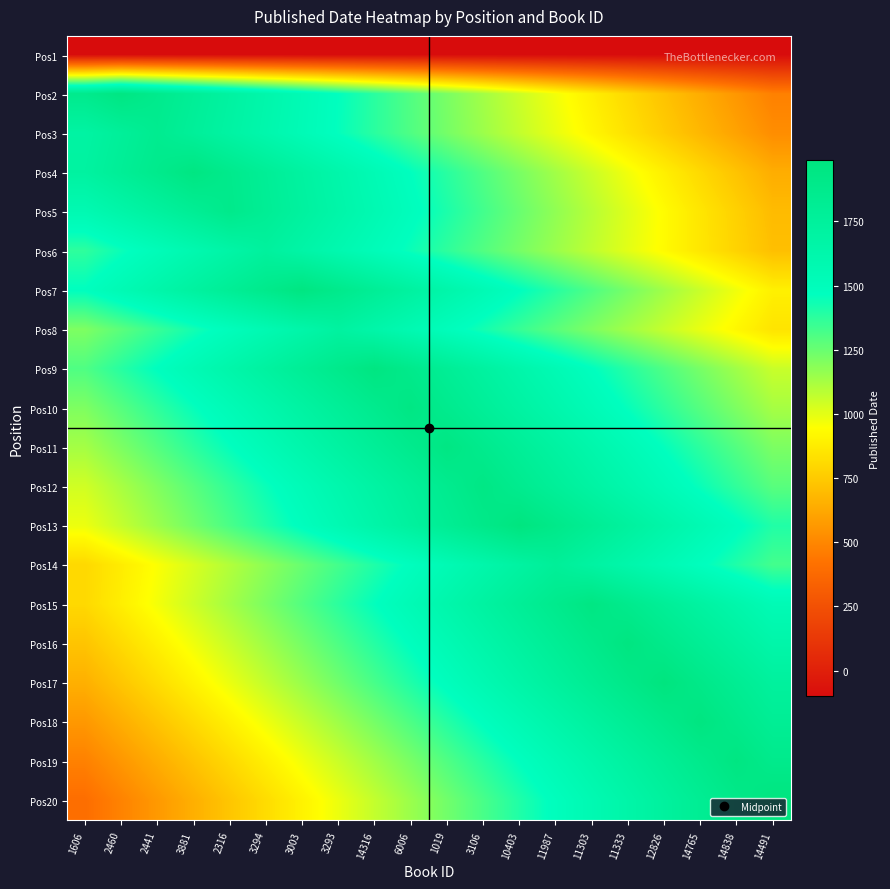

Reading left to right, extract all data points from this chart.

Pos1: 1606=-100.0	2460=-100.0	2441=-100.0	3881=-100.0	2316=-100.0	3294=-100.0	3003=-100.0	3293=-100.0	14316=-100.0	6006=-100.0	1019=-100.0	3106=-100.0	10403=-100.0	11987=-100.0	11303=-100.0	11333=-100.0	12826=-100.0	14765=-100.0	14838=-100.0	14491=-100.0
Pos2: 1606=1875.7	2460=1958.0	2441=1875.7	3881=1793.4	2316=1711.0	3294=1628.7	3003=1546.4	3293=1464.1	14316=1381.8	6006=1299.4	1019=1217.1	3106=1134.8	10403=1052.5	11987=970.2	11303=887.8	11333=805.5	12826=723.2	14765=640.9	14838=558.6	14491=476.2
Pos3: 1606=1693.1	2460=1771.0	2441=1849.0	3881=1771.0	2316=1693.1	3294=1615.1	3003=1537.2	3293=1459.2	14316=1381.2	6006=1303.3	1019=1225.3	3106=1147.4	10403=1069.4	11987=991.4	11303=913.5	11333=835.5	12826=757.6	14765=679.6	14838=601.6	14491=523.7
Pos4: 1606=1712.8	2460=1795.2	2441=1877.6	3881=1960.0	2316=1877.6	3294=1795.2	3003=1712.8	3293=1630.4	14316=1548.0	6006=1465.6	1019=1383.2	3106=1300.8	10403=1218.4	11987=1136.0	11303=1053.6	11333=971.2	12826=888.8	14765=806.4	14838=724.0	14491=641.6
Pos5: 1606=1569.1	2460=1648.6	2441=1728.0	3881=1807.5	2316=1887.0	3294=1807.5	3003=1728.0	3293=1648.6	14316=1569.1	6006=1489.6	1019=1410.1	3106=1330.6	10403=1251.2	11987=1171.7	11303=1092.2	11333=1012.7	12826=933.2	14765=853.8	14838=774.3	14491=694.8
Pos6: 1606=1372.0	2460=1445.6	2441=1519.2	3881=1592.8	2316=1666.4	3294=1740.0	3003=1666.4	3293=1592.8	14316=1519.2	6006=1445.6	1019=1372.0	3106=1298.4	10403=1224.8	11987=1151.2	11303=1077.6	11333=1004.0	12826=930.4	14765=856.8	14838=783.2	14491=709.6
Pos7: 1606=1470.2	2460=1552.8	2441=1635.4	3881=1718.1	2316=1800.7	3294=1883.4	3003=1966.0	3293=1883.4	14316=1800.7	6006=1718.1	1019=1635.4	3106=1552.8	10403=1470.2	11987=1387.5	11303=1304.9	11333=1222.2	12826=1139.6	14765=1057.0	14838=974.3	14491=891.7
Pos8: 1606=1208.2	2460=1280.9	2441=1353.6	3881=1426.3	2316=1499.0	3294=1571.6	3003=1644.3	3293=1717.0	14316=1644.3	6006=1571.6	1019=1499.0	3106=1426.3	10403=1353.6	11987=1280.9	11303=1208.2	11333=1135.6	12826=1062.9	14765=990.2	14838=917.5	14491=844.8
Pos9: 1606=1304.9	2460=1387.5	2441=1470.2	3881=1552.8	2316=1635.4	3294=1718.1	3003=1800.7	3293=1883.4	14316=1966.0	6006=1883.4	1019=1800.7	3106=1718.1	10403=1635.4	11987=1552.8	11303=1470.2	11333=1387.5	12826=1304.9	14765=1222.2	14838=1139.6	14491=1057.0
Pos10: 1606=1208.8	2460=1290.6	2441=1372.4	3881=1454.2	2316=1536.0	3294=1617.8	3003=1699.6	3293=1781.4	14316=1863.2	6006=1945.0	1019=1863.2	3106=1781.4	10403=1699.6	11987=1617.8	11303=1536.0	11333=1454.2	12826=1372.4	14765=1290.6	14838=1208.8	14491=1127.0
Pos11: 1606=1130.6	2460=1212.6	2441=1294.7	3881=1376.7	2316=1458.8	3294=1540.8	3003=1622.8	3293=1704.9	14316=1786.9	6006=1869.0	1019=1951.0	3106=1869.0	10403=1786.9	11987=1704.9	11303=1622.8	11333=1540.8	12826=1458.8	14765=1376.7	14838=1294.7	14491=1212.6
Pos12: 1606=1040.7	2460=1122.2	2441=1203.7	3881=1285.2	2316=1366.6	3294=1448.1	3003=1529.6	3293=1611.1	14316=1692.6	6006=1774.0	1019=1855.5	3106=1937.0	10403=1855.5	11987=1774.0	11303=1692.6	11333=1611.1	12826=1529.6	14765=1448.1	14838=1366.6	14491=1285.2
Pos13: 1606=983.2	2460=1066.5	2441=1149.8	3881=1233.1	2316=1316.4	3294=1399.8	3003=1483.1	3293=1566.4	14316=1649.7	6006=1733.0	1019=1816.4	3106=1899.7	10403=1983.0	11987=1899.7	11303=1816.4	11333=1733.0	12826=1649.7	14765=1566.4	14838=1483.1	14491=1399.8
Pos14: 1606=801.9	2460=877.1	2441=952.2	3881=1027.4	2316=1102.6	3294=1177.7	3003=1252.9	3293=1328.0	14316=1403.2	6006=1478.4	1019=1553.5	3106=1628.7	10403=1703.8	11987=1779.0	11303=1703.8	11333=1628.7	12826=1553.5	14765=1478.4	14838=1403.2	14491=1328.0
Pos15: 1606=803.8	2460=885.9	2441=968.1	3881=1050.2	2316=1132.4	3294=1214.6	3003=1296.7	3293=1378.9	14316=1461.0	6006=1543.2	1019=1625.4	3106=1707.5	10403=1789.7	11987=1871.8	11303=1954.0	11333=1871.8	12826=1789.7	14765=1707.5	14838=1625.4	14491=1543.2
Pos16: 1606=728.4	2460=811.2	2441=894.1	3881=976.9	2316=1059.8	3294=1142.6	3003=1225.4	3293=1308.3	14316=1391.1	6006=1474.0	1019=1556.8	3106=1639.6	10403=1722.5	11987=1805.3	11303=1888.2	11333=1971.0	12826=1888.2	14765=1805.3	14838=1722.5	14491=1639.6
Pos17: 1606=652.0	2460=735.6	2441=819.2	3881=902.7	2316=986.3	3294=1069.8	3003=1153.4	3293=1237.0	14316=1320.5	6006=1404.1	1019=1487.6	3106=1571.2	10403=1654.8	11987=1738.3	11303=1821.9	11333=1905.4	12826=1989.0	14765=1905.4	14838=1821.9	14491=1738.3
Pos18: 1606=563.0	2460=645.9	2441=728.8	3881=811.7	2316=894.6	3294=977.4	3003=1060.3	3293=1143.2	14316=1226.1	6006=1309.0	1019=1391.8	3106=1474.7	10403=1557.6	11987=1640.5	11303=1723.4	11333=1806.2	12826=1889.1	14765=1972.0	14838=1889.1	14491=1806.2
Pos19: 1606=477.4	2460=559.8	2441=642.3	3881=724.8	2316=807.3	3294=889.8	3003=972.2	3293=1054.7	14316=1137.2	6006=1219.7	1019=1302.2	3106=1384.6	10403=1467.1	11987=1549.6	11303=1632.1	11333=1714.6	12826=1797.0	14765=1879.5	14838=1962.0	14491=1879.5
Pos20: 1606=400.4	2460=483.8	2441=567.2	3881=650.6	2316=734.0	3294=817.4	3003=900.8	3293=984.2	14316=1067.6	6006=1151.0	1019=1234.4	3106=1317.8	10403=1401.2	11987=1484.6	11303=1568.0	11333=1651.4	12826=1734.8	14765=1818.2	14838=1901.6	14491=1985.0